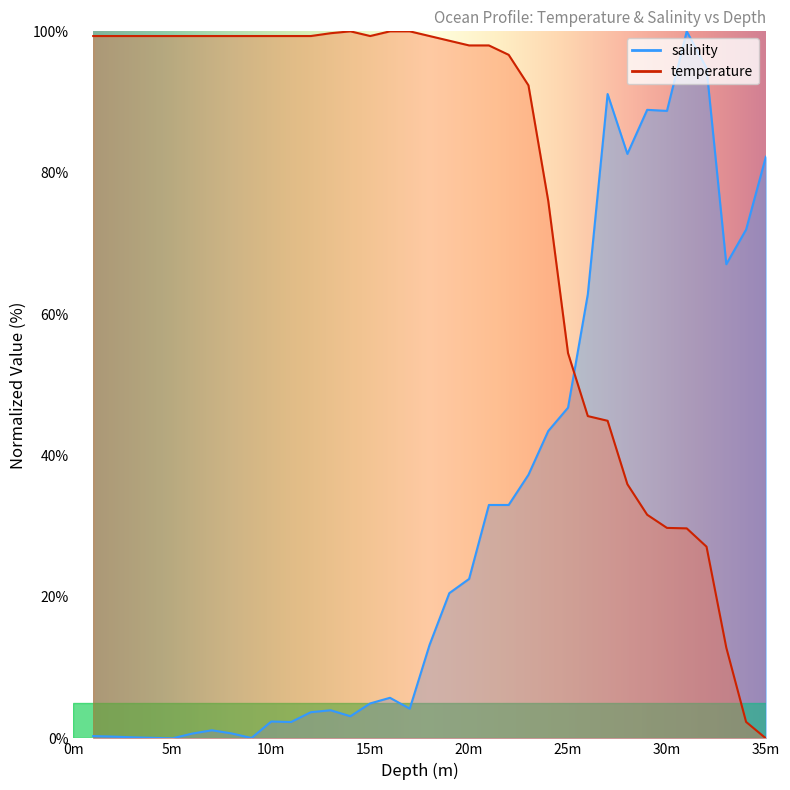

What is the label of the 27th point from the right?

9.0